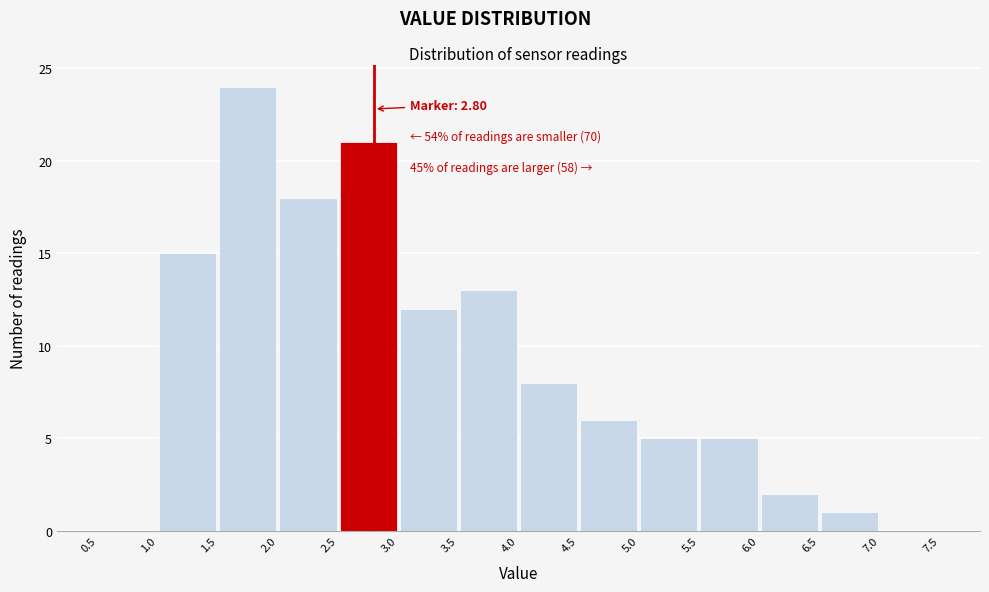

Over which range of the x-axis is the bar tallest?

1.5 to 2.0